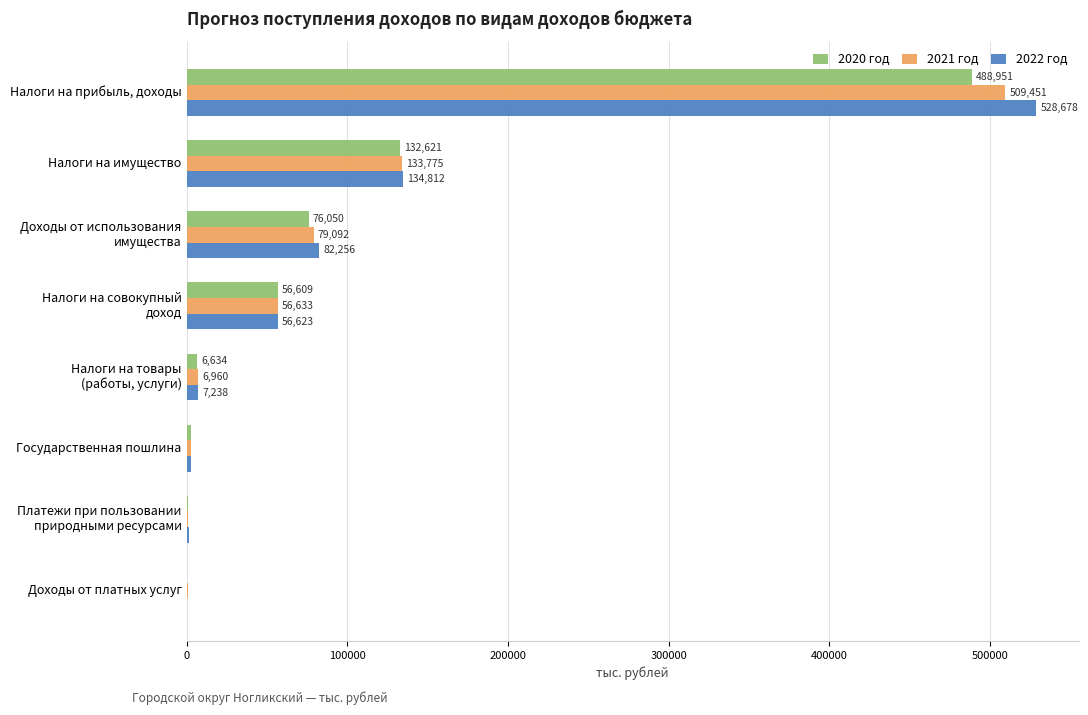

The value of 2021 год at Налоги на прибыль, доходы is 185194.0. True or false?

False